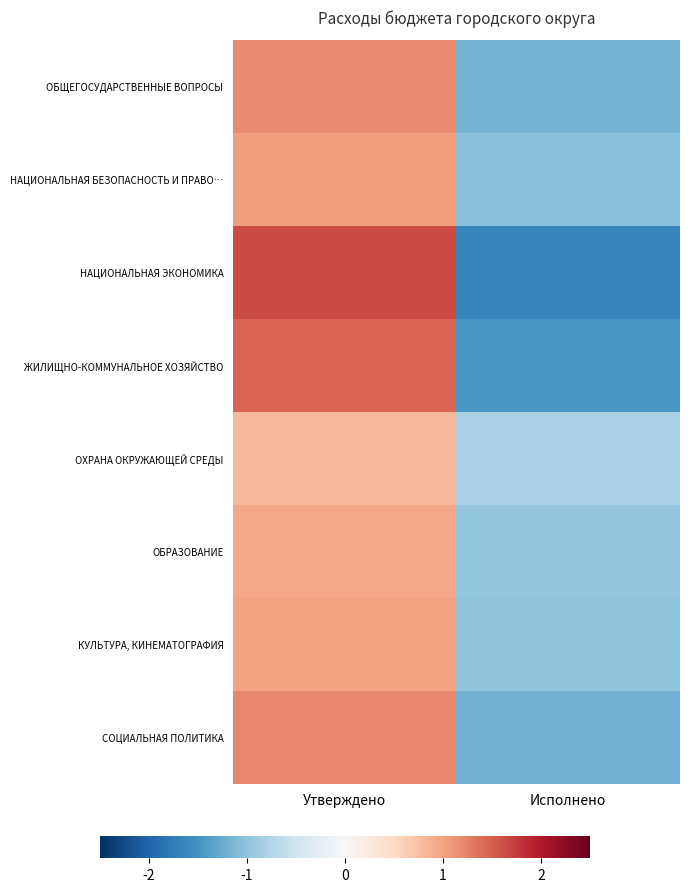

Count the number of categories in the chart.

2